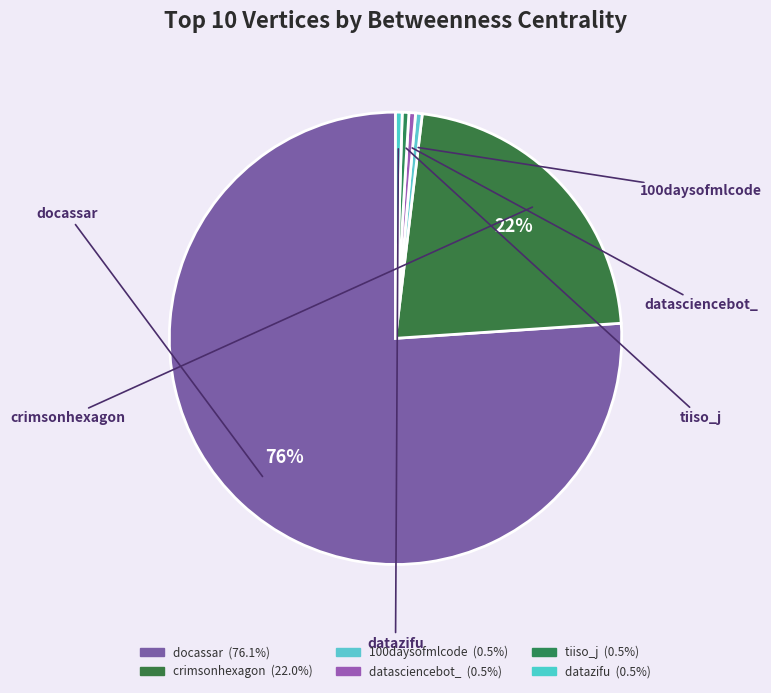

Rank the categories by value from lowest to highest.

100daysofmlcode, datasciencebot_, tiiso_j, datazifu, crimsonhexagon, docassar